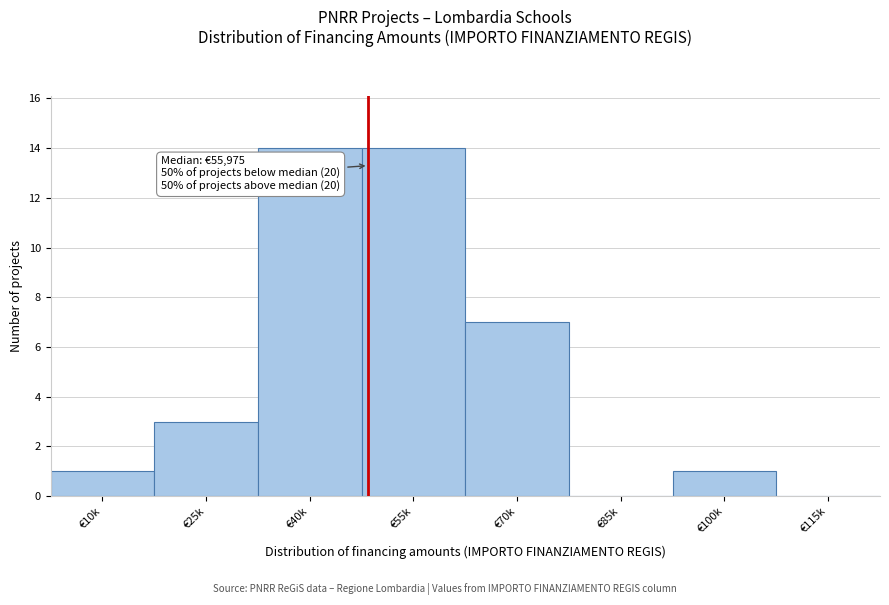

Reading left to right, what are all the values shown in this chart?

€10k=1	€25k=3	€40k=14	€55k=14	€70k=7	€85k=0	€100k=1	€115k=0